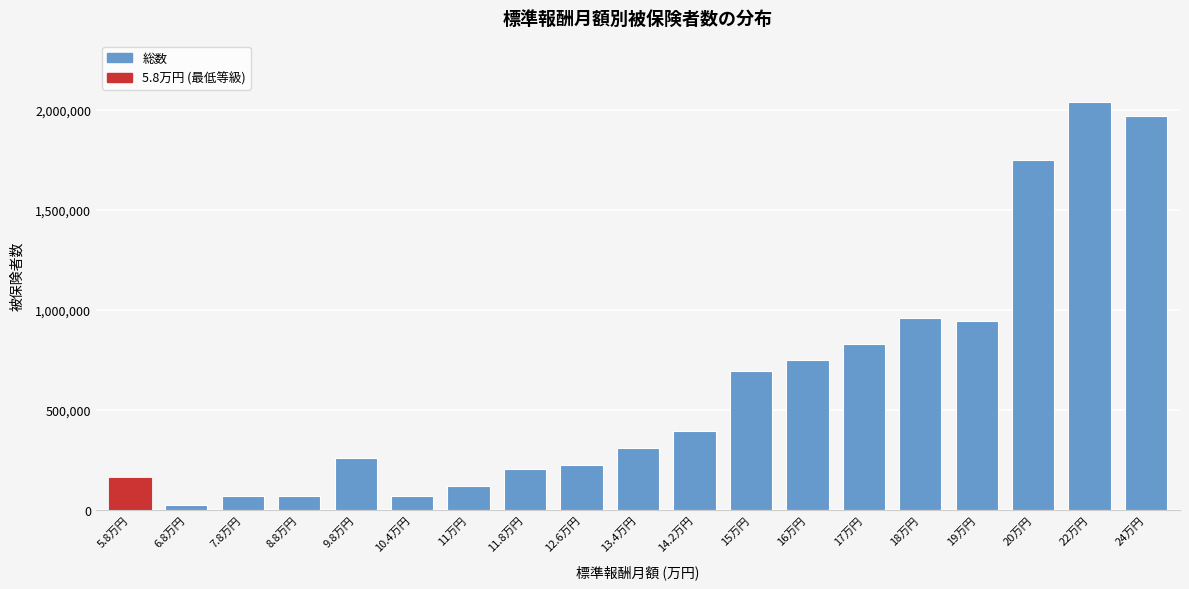

What is the label of the 4th bar from the right?

19万円